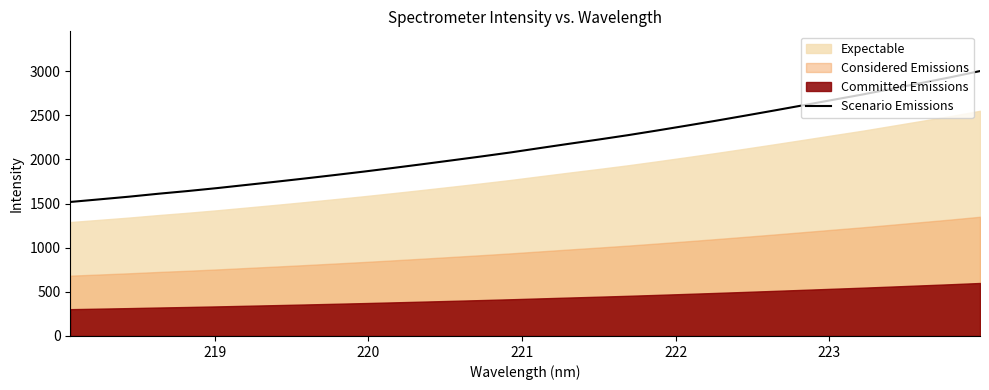

What is the maximum value for Scenario Emissions?

3000.0